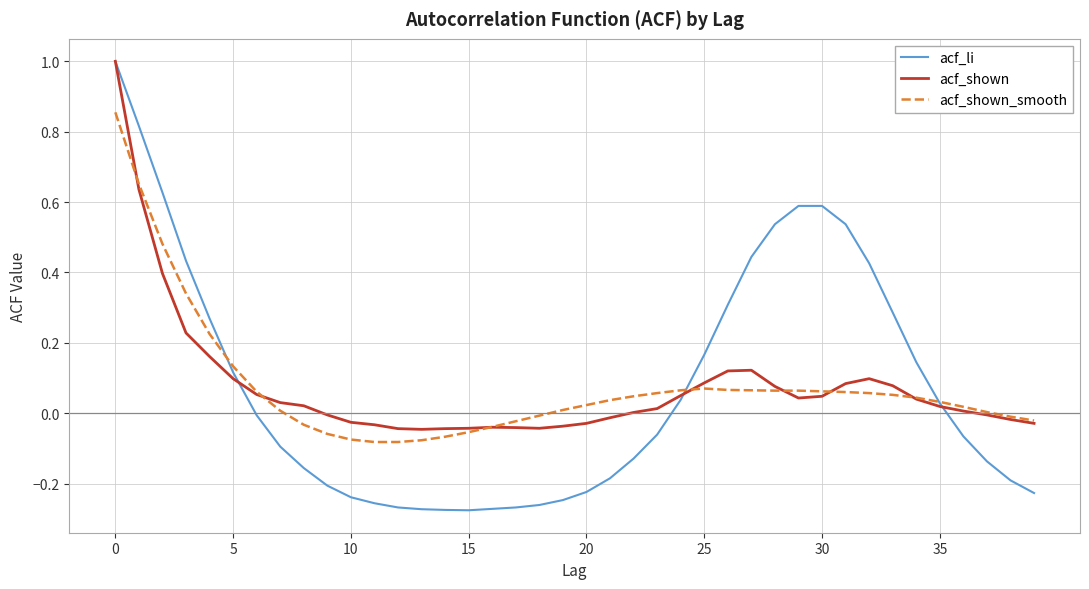

In acf_li, how many points are lower than both neighbors (excluding endpoints)?

1